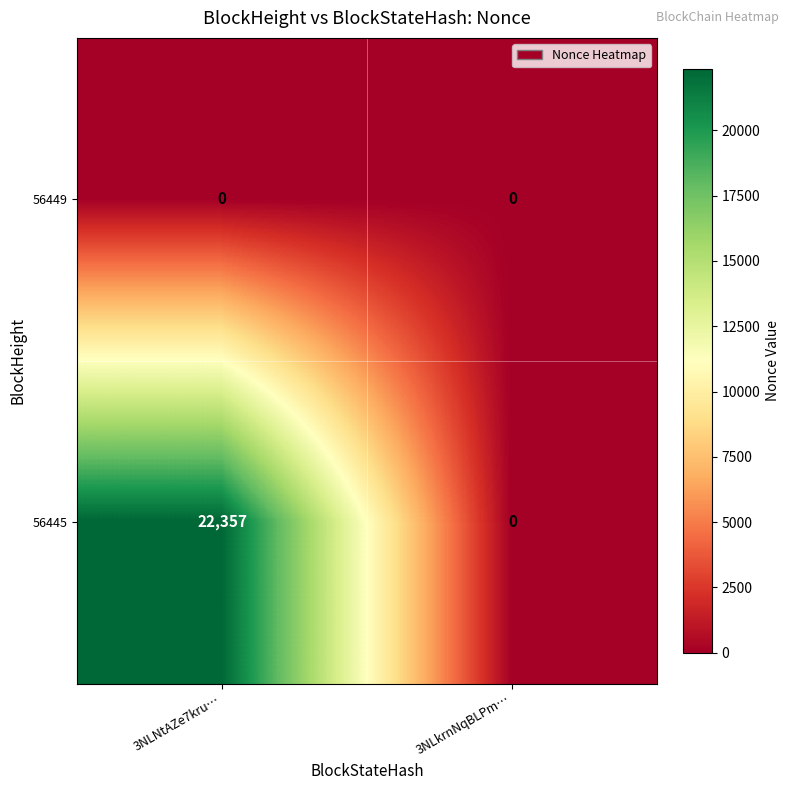

At 3NLNtAZe7kru…, list the series in order from largest to smallest.

56445, 56449